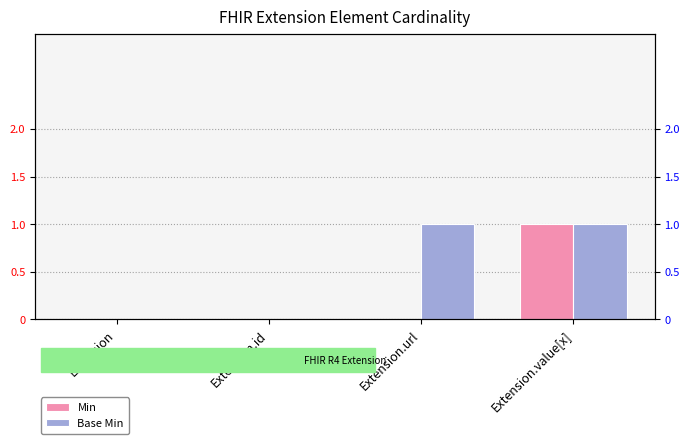

Between Extension.id and Extension.value[x], which series saw the biggest shift?

Min